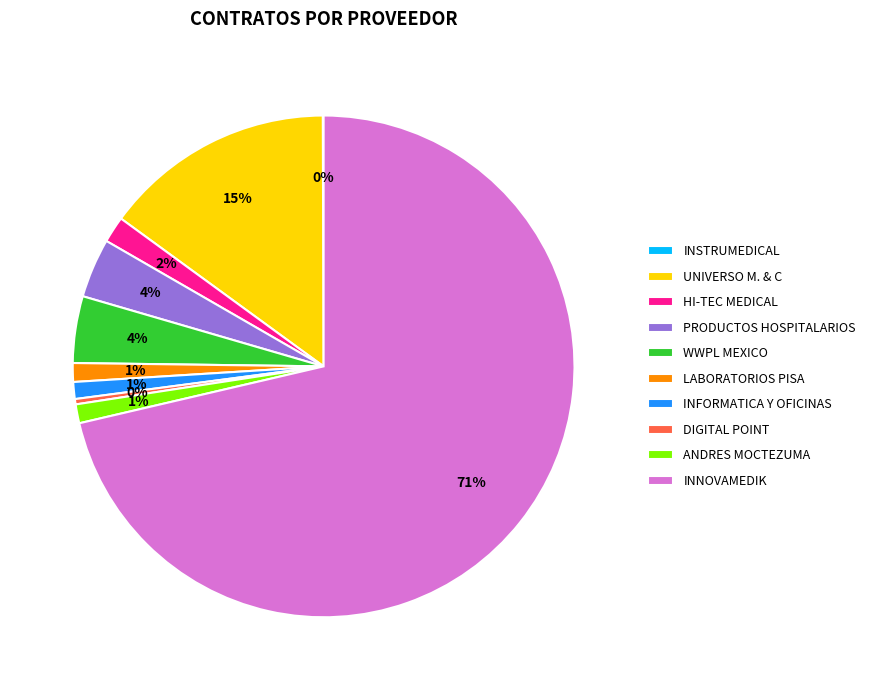

Which slice is the largest?

INNOVAMEDIK